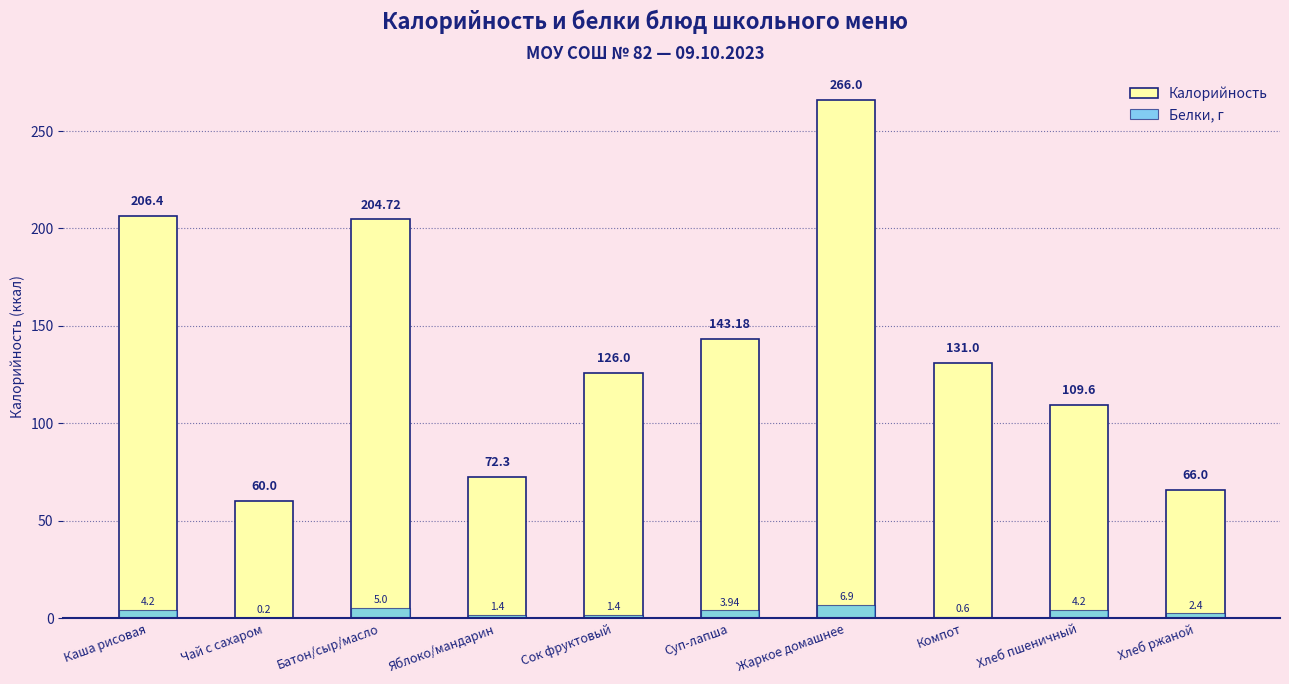

What is the difference between the highest and lowest values at Чай с сахаром?

59.8